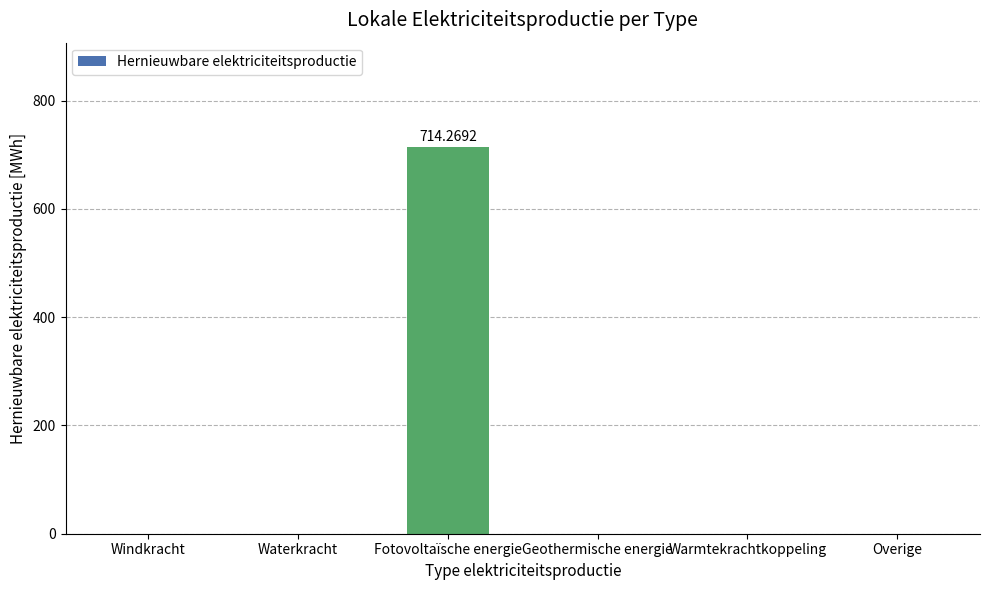

Reading right to left, list all the values displayed in this chart.

Overige=0.0	Warmtekrachtkoppeling=0.0	Geothermische energie=0.0	Fotovoltaïsche energie=714.3	Waterkracht=0.0	Windkracht=0.0